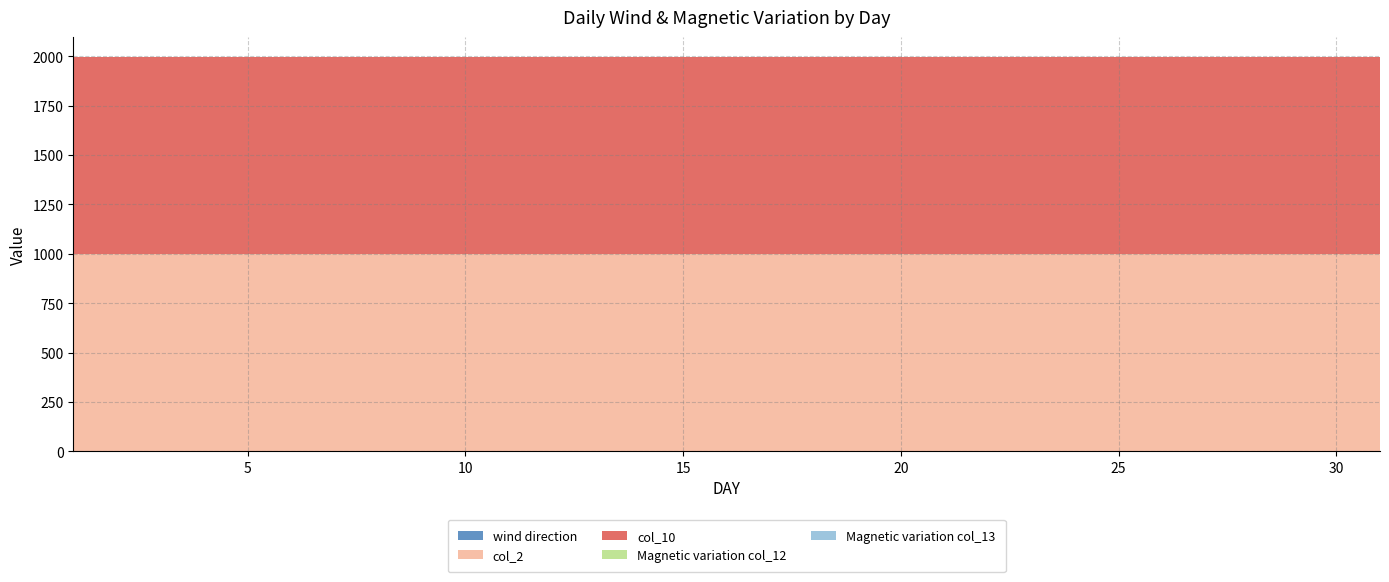

Reading left to right, list all the values displayed in this chart.

wind direction: 1=0	2=0	3=0	4=0	5=0	6=0	7=0	8=0	9=0	10=0	11=0	12=0	13=0	14=0	15=0	16=0	17=0	18=0	19=0	20=0	21=0	22=0	23=0	24=0	25=0	26=0	27=0	28=0	29=0	30=0	31=0
col_2: 1=999	2=999	3=999	4=999	5=999	6=999	7=999	8=999	9=999	10=999	11=999	12=999	13=999	14=999	15=999	16=999	17=999	18=999	19=999	20=999	21=999	22=999	23=999	24=999	25=999	26=999	27=999	28=999	29=999	30=999	31=999
col_10: 1=999	2=999	3=999	4=999	5=999	6=999	7=999	8=999	9=999	10=999	11=999	12=999	13=999	14=999	15=999	16=999	17=999	18=999	19=999	20=999	21=999	22=999	23=999	24=999	25=999	26=999	27=999	28=999	29=999	30=999	31=999
Magnetic variation col_12: 1=0	2=0	3=0	4=0	5=0	6=0	7=0	8=0	9=0	10=0	11=0	12=0	13=0	14=0	15=0	16=0	17=0	18=0	19=0	20=0	21=0	22=0	23=0	24=0	25=0	26=0	27=0	28=0	29=0	30=0	31=0
Magnetic variation col_13: 1=0	2=0	3=0	4=0	5=0	6=0	7=0	8=0	9=0	10=0	11=0	12=0	13=0	14=0	15=0	16=0	17=0	18=0	19=0	20=0	21=0	22=0	23=0	24=0	25=0	26=0	27=0	28=0	29=0	30=0	31=0